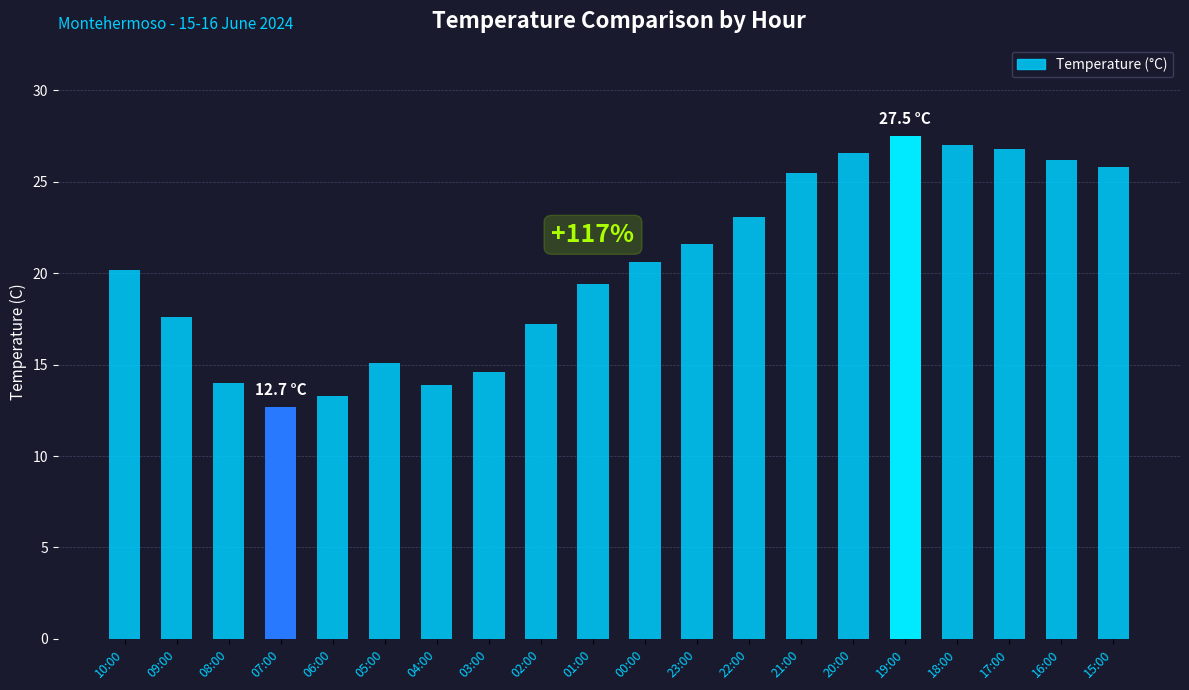

What is the approximate value at 18:00?

27.0